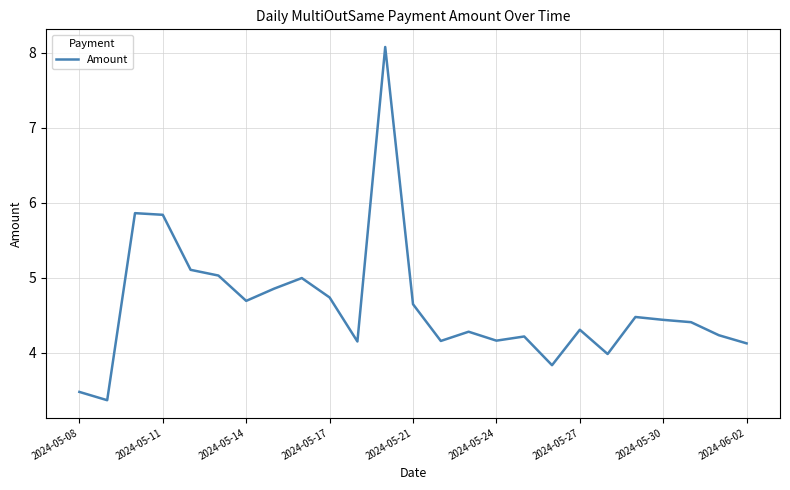

How many lines are shown in the chart?

1